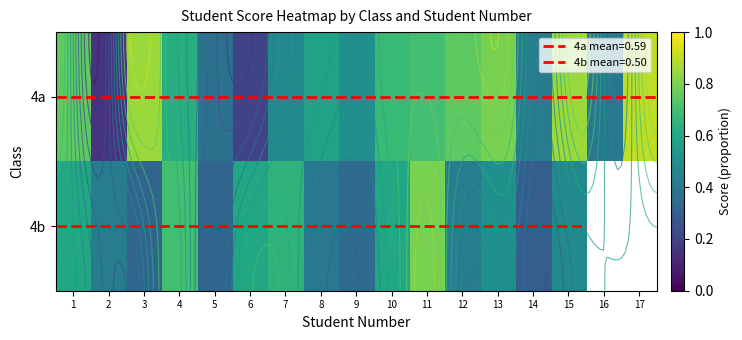

Count the number of categories in the chart.

17